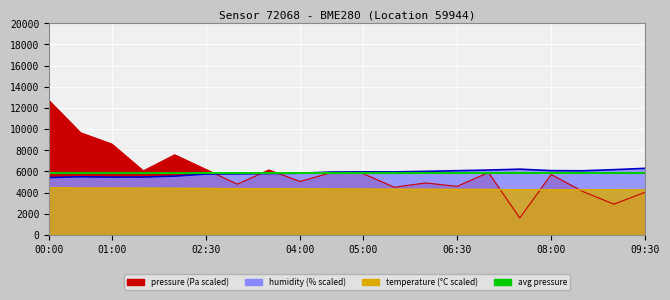

What is the spread (max minus min) of values at 07:00?

1832.0